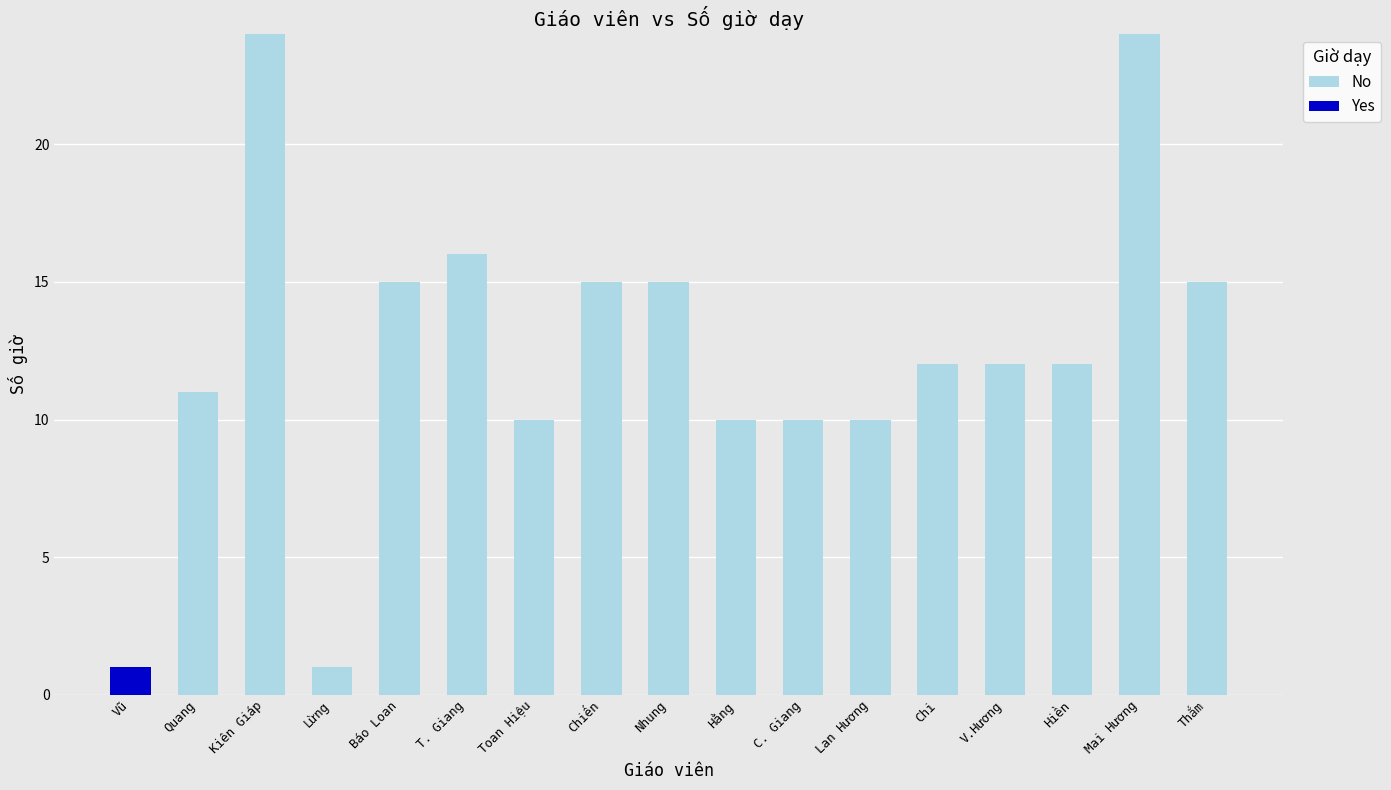

What is the total value across all series at Nhung?

15